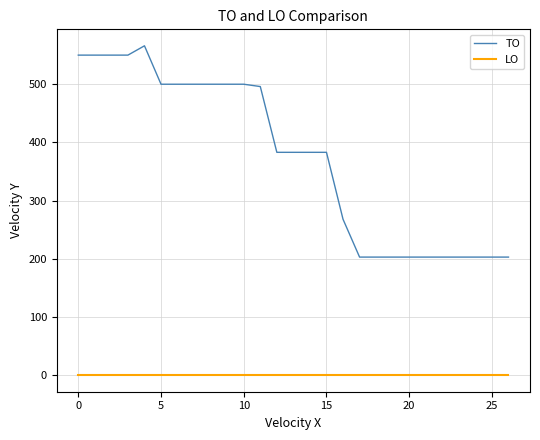

What are all the series names shown in the legend?

TO, LO